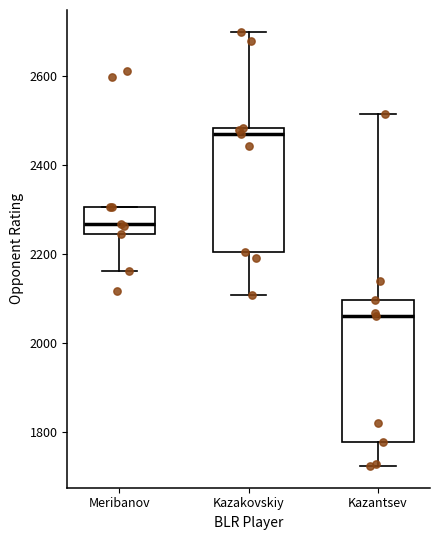

Where is the lower edge of the box for Meribanov on the y-axis? The values are not printed on the chart, so give them approximately, as read against the axis.

2240